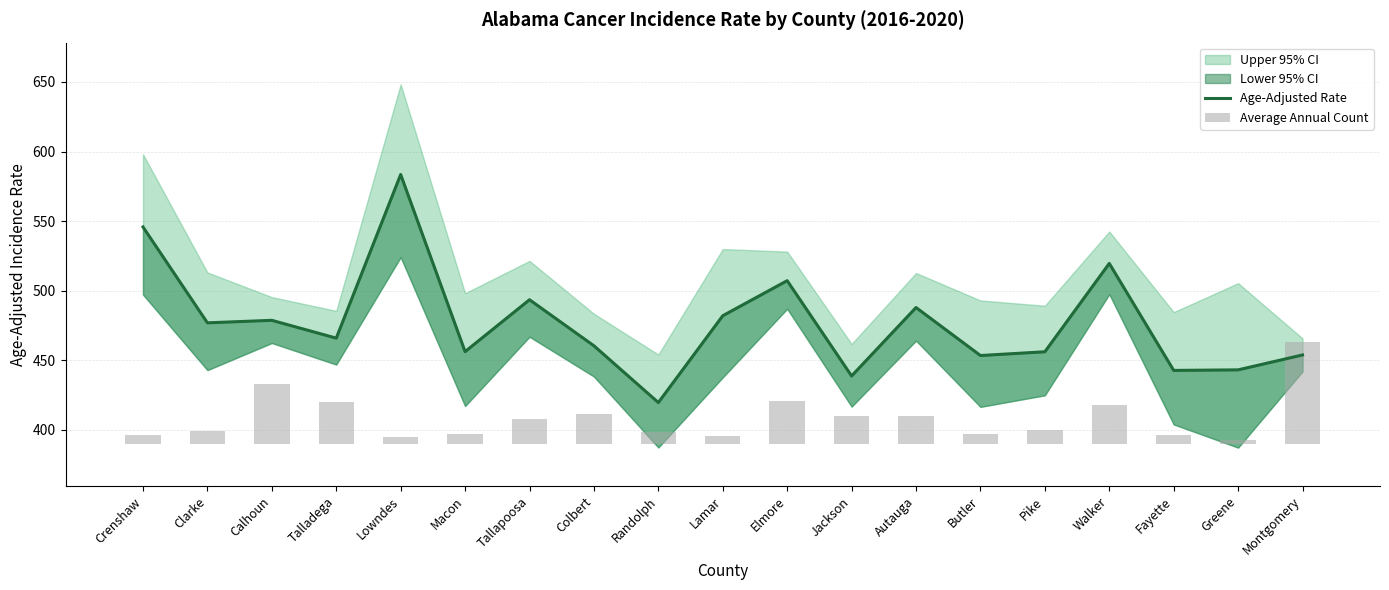

Reading left to right, transcribe all the data shown in this chart.

Age-Adjusted Rate: Crenshaw=545.8	Clarke=476.9	Calhoun=478.7	Talladega=465.9	Lowndes=583.5	Macon=456.2	Tallapoosa=493.5	Colbert=460.4	Randolph=419.6	Lamar=482.0	Elmore=507.2	Jackson=438.7	Autauga=487.9	Butler=453.4	Pike=456.1	Walker=519.6	Fayette=442.7	Greene=443.1	Montgomery=453.8
Average Annual Count: Crenshaw=6.3	Clarke=9.8	Calhoun=43.6	Talladega=30.2	Lowndes=4.9	Macon=7.1	Tallapoosa=18.3	Colbert=21.9	Randolph=8.6	Lamar=6.0	Elmore=31.1	Jackson=20.1	Autauga=20.3	Butler=7.6	Pike=10.4	Walker=28.1	Fayette=6.6	Greene=3.3	Montgomery=73.8